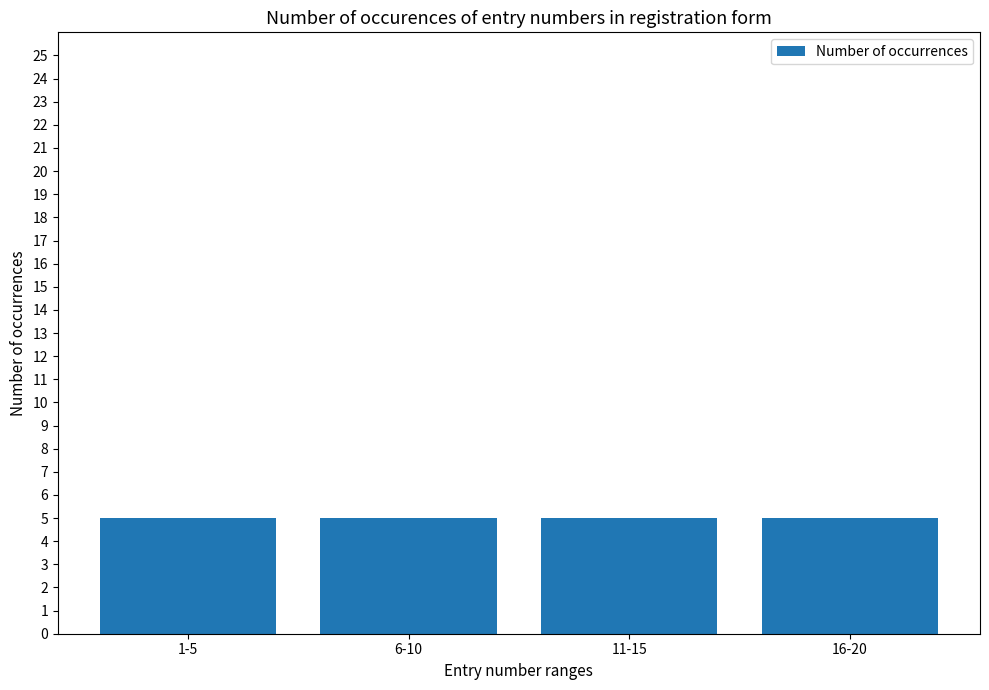

How many values are below 11?

10